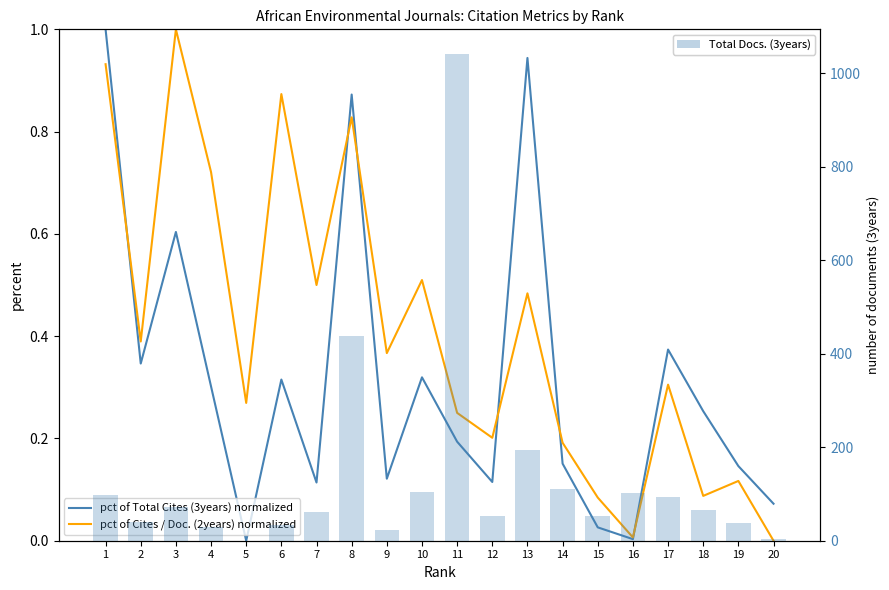

Which has a higher value, 9 or 18?

18